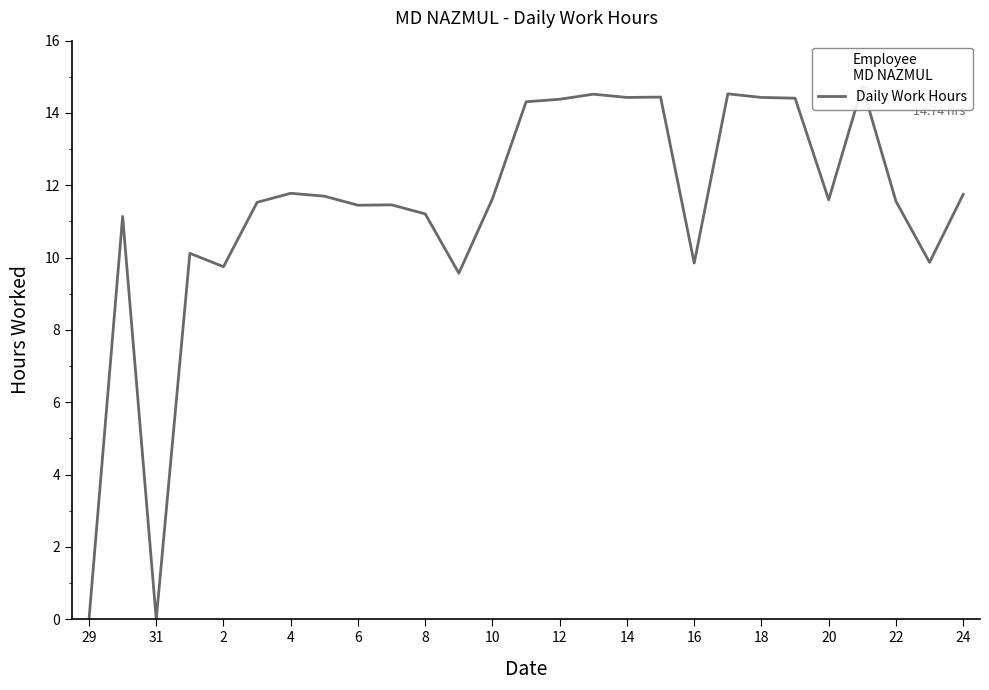

Is this an area chart (filled region under the line)?

No